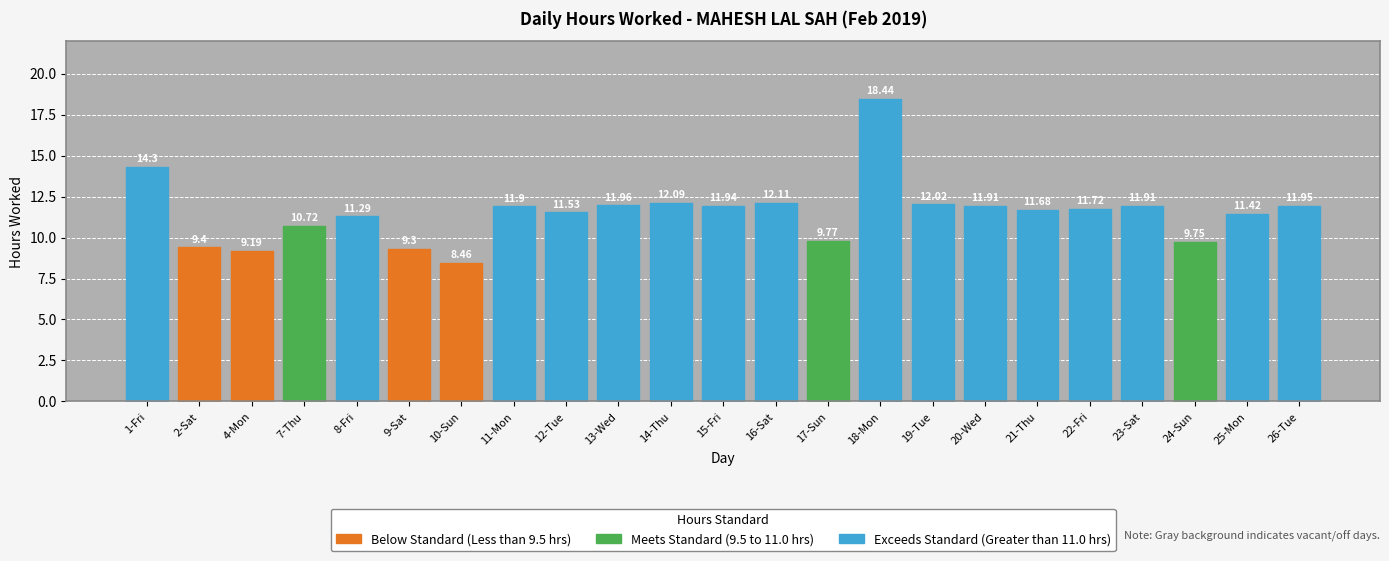

What is the ratio of the value at 26-Tue to the value at 2-Sat?

1.3